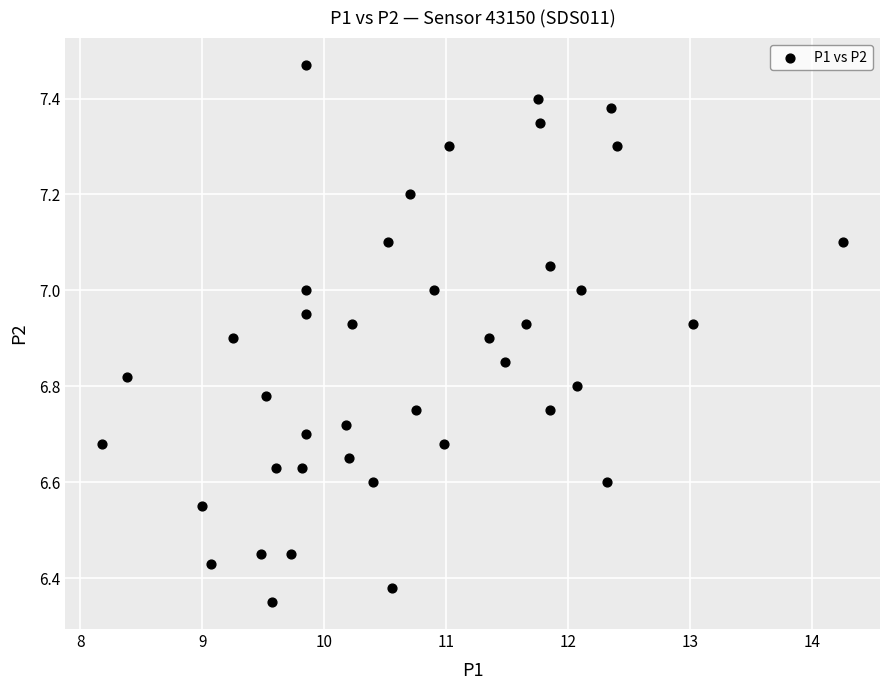

What is the range of X values (max minus min)?

6.1